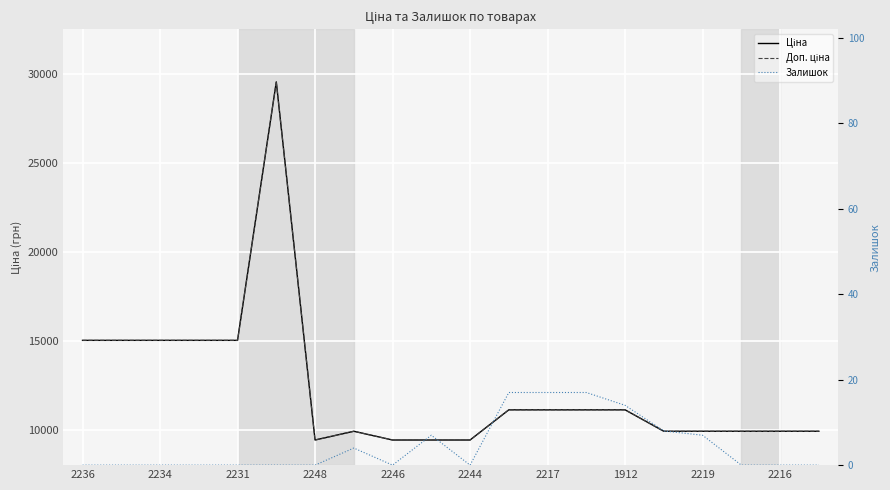

The Доп. ціна series shows 11113.6 at 1912. True or false?

True